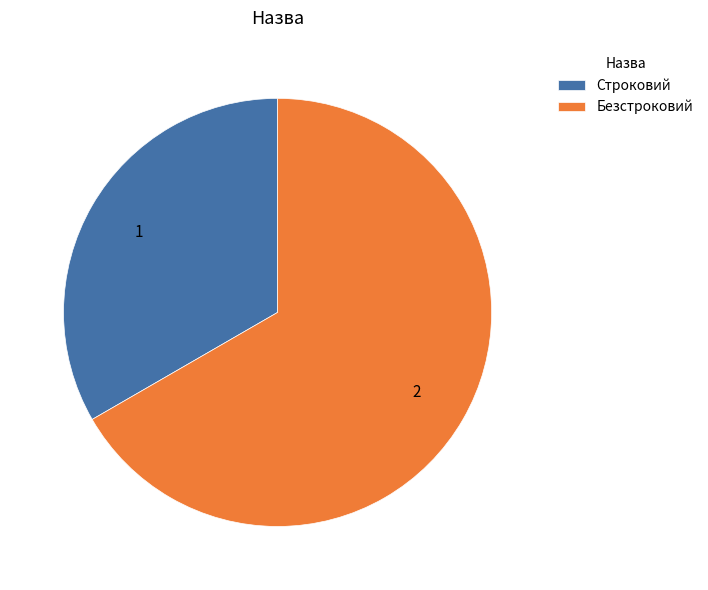

Is the sum of Строковий and Безстроковий greater than half?

Yes